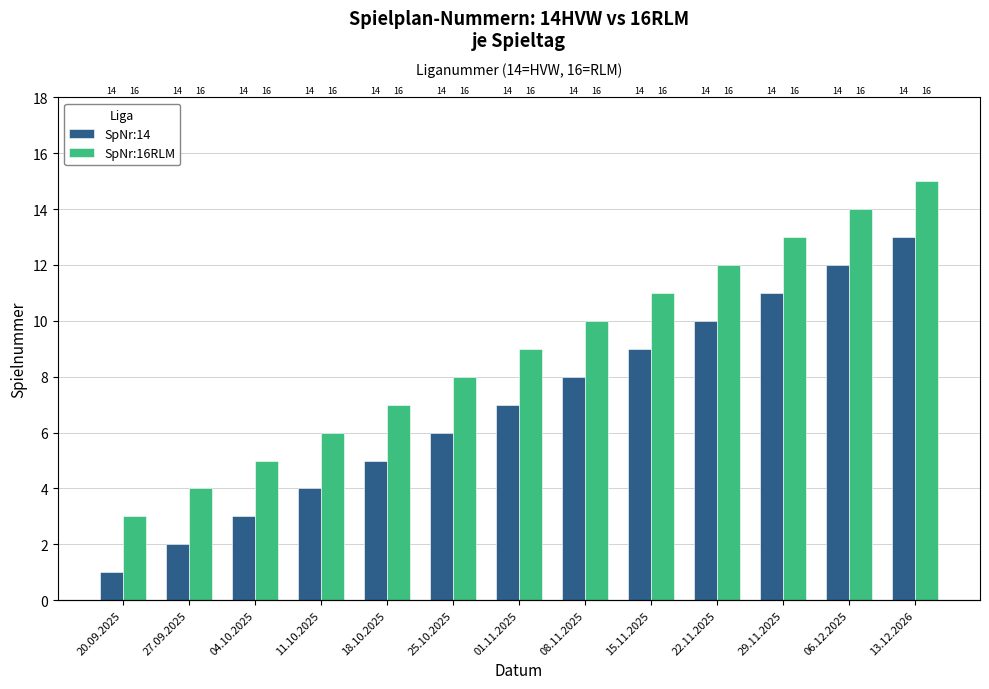

What is the smallest value displayed?

1